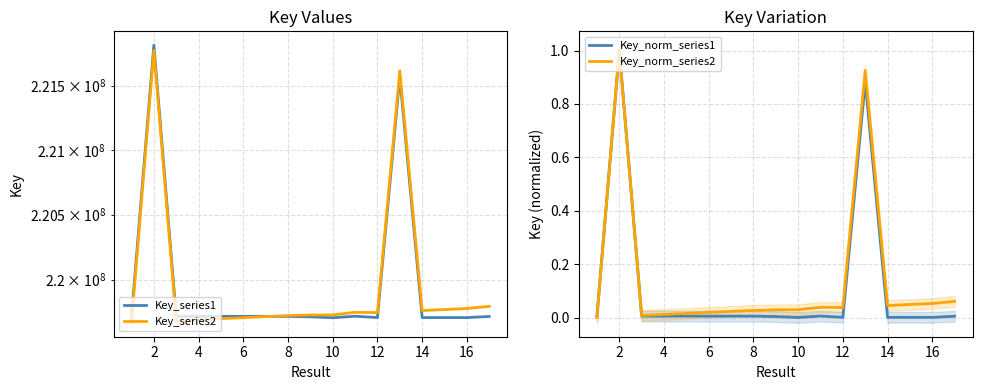

The Key_norm_series2 series shows 0.1 at 12. True or false?

False